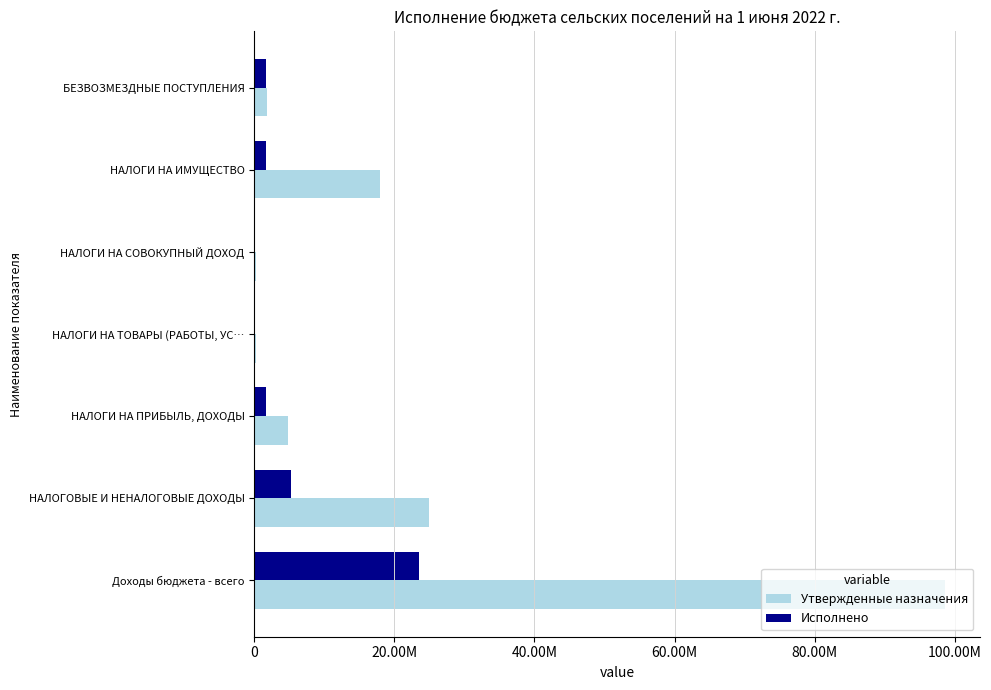

What are all the series names shown in the legend?

Утвержденные назначения, Исполнено